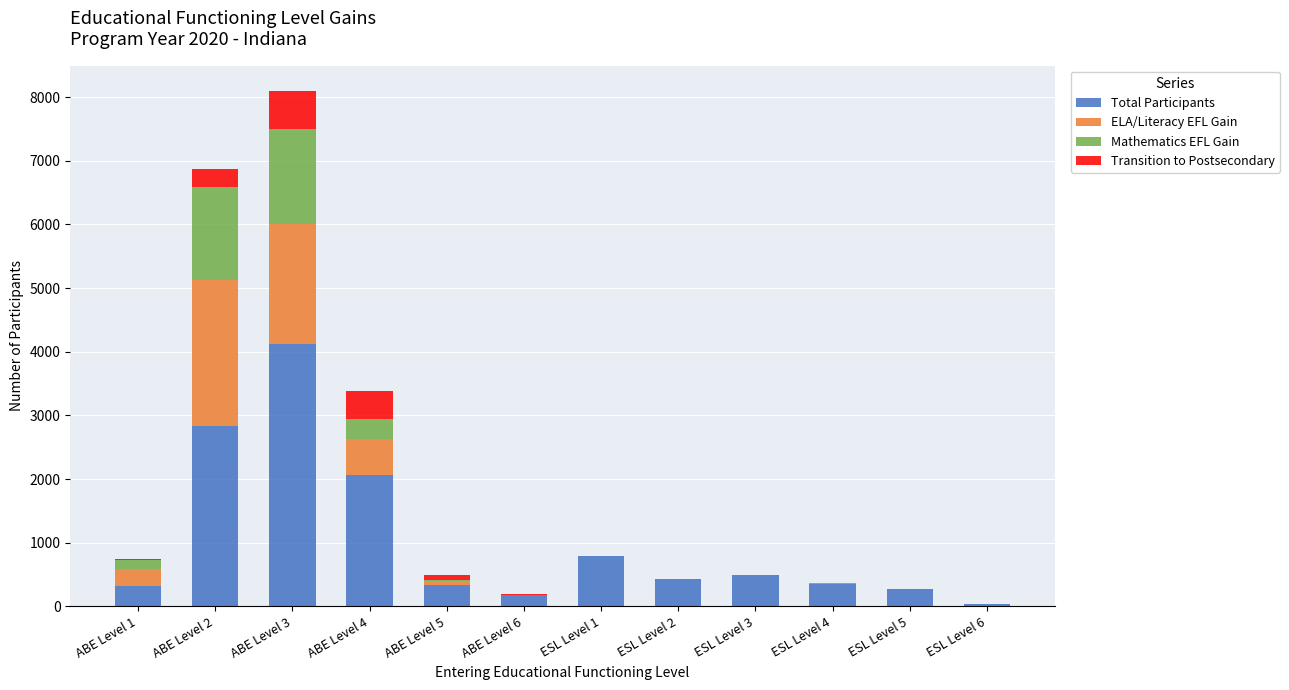

At which category is the sum across all series the highest?

ABE Level 3